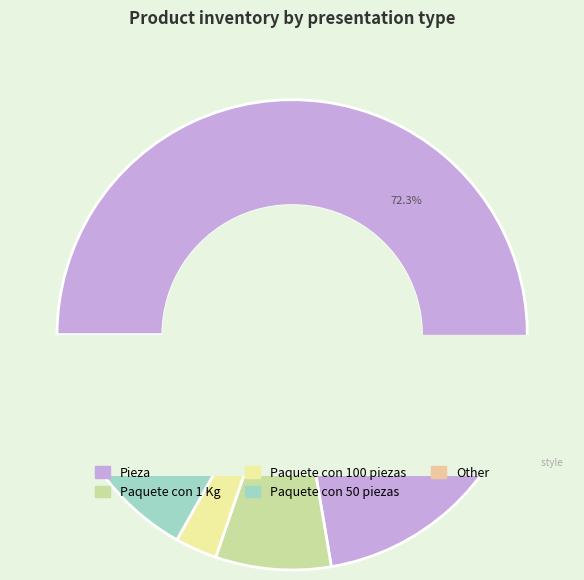

Is Paquete con 25 piezas the majority of the pie?

No